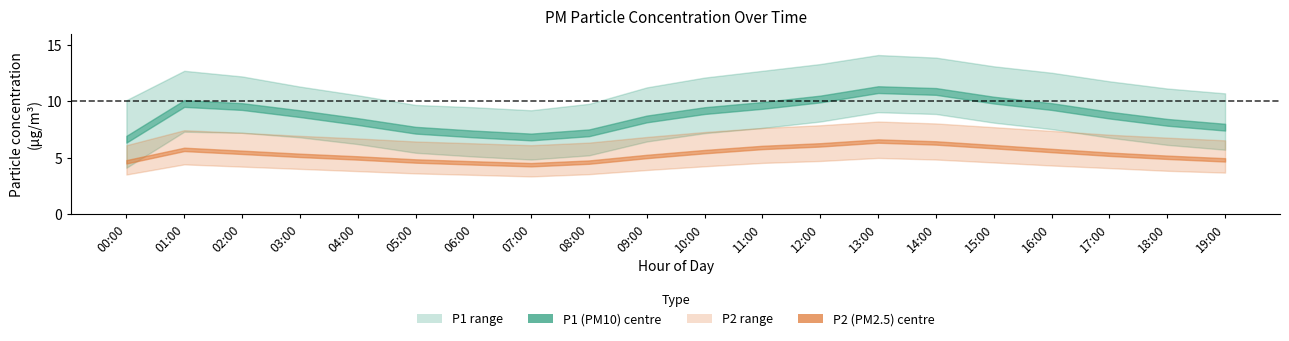

True or false: P1 has more than 1 points higher than both neighbors.

True